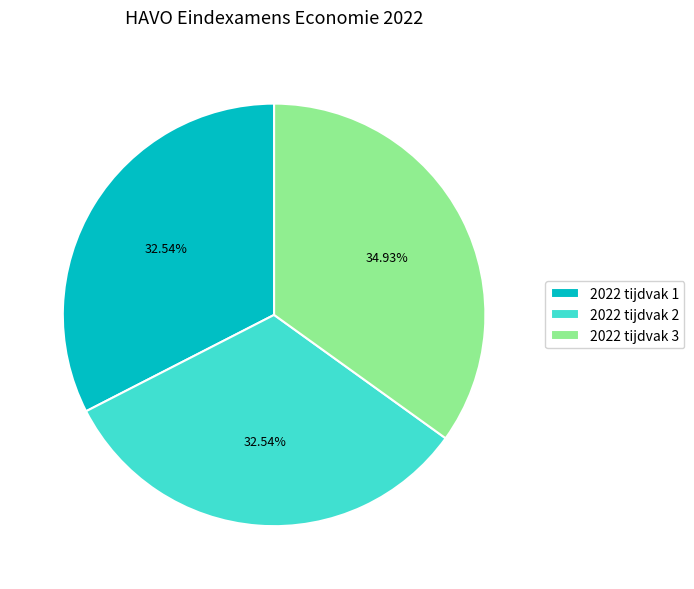

How much of the chart is everything except 2022 tijdvak 2?

67.5%